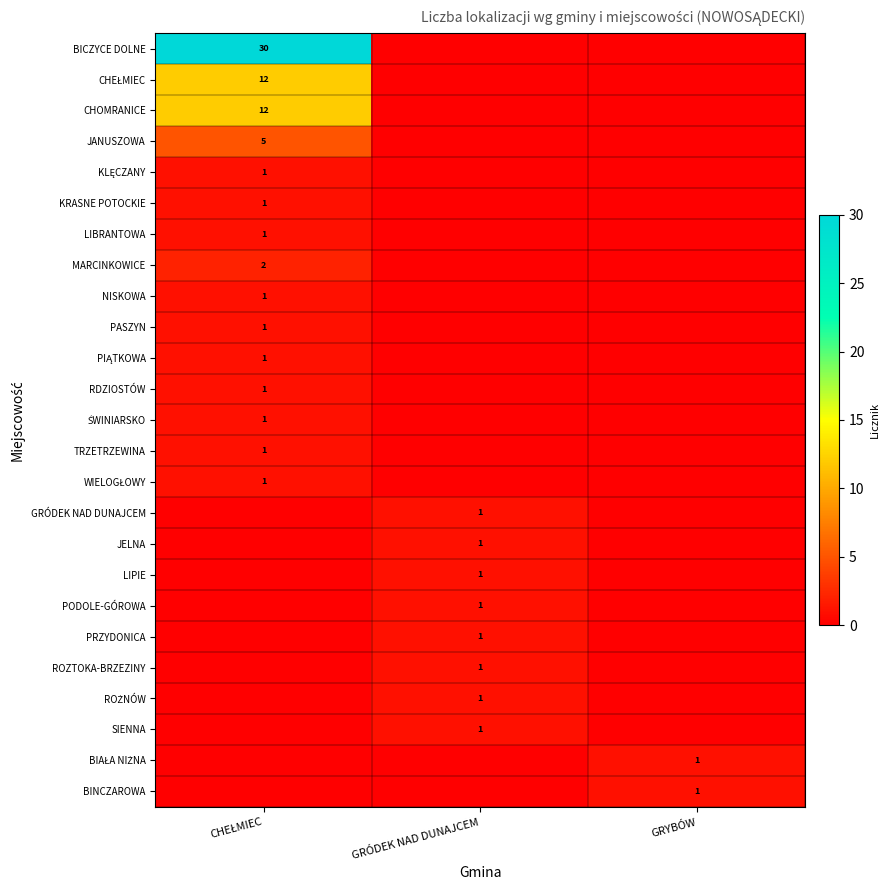

Count the number of categories in the chart.

3